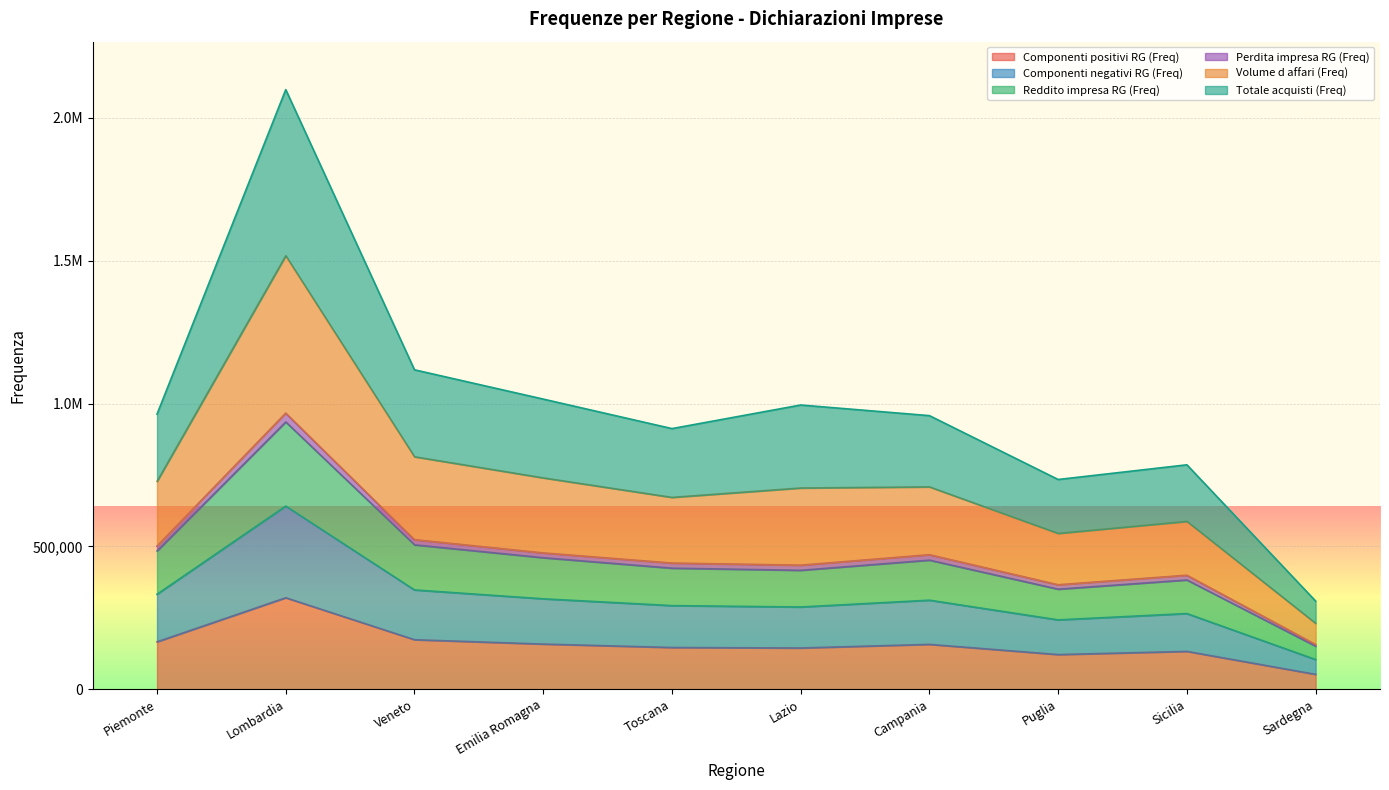

Does the chart display data point markers on the line(s)?

No